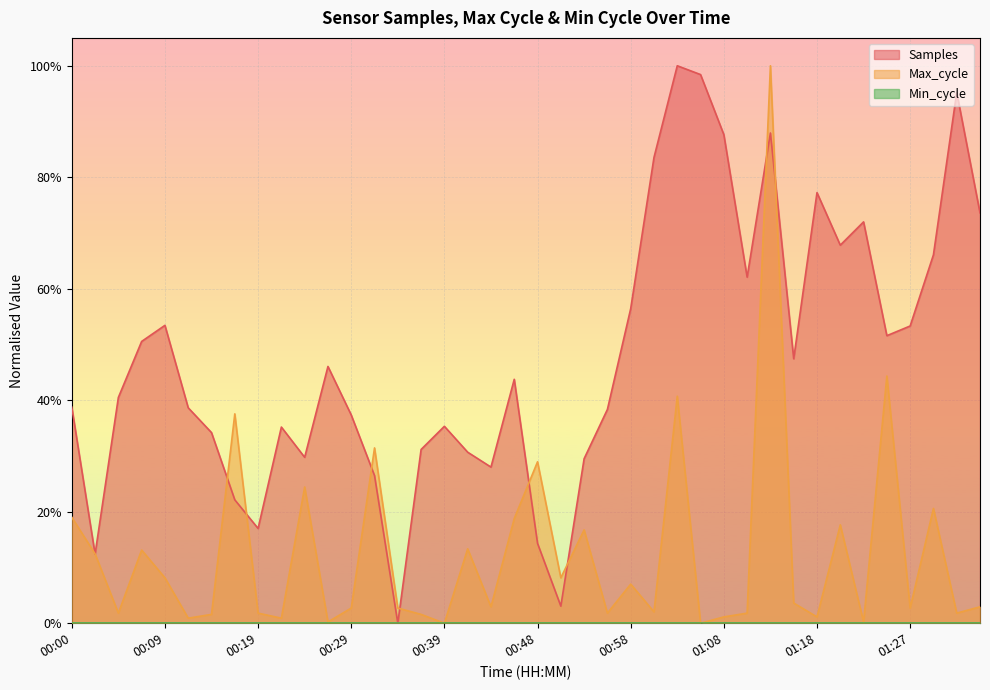

Does the chart display data point markers on the line(s)?

No